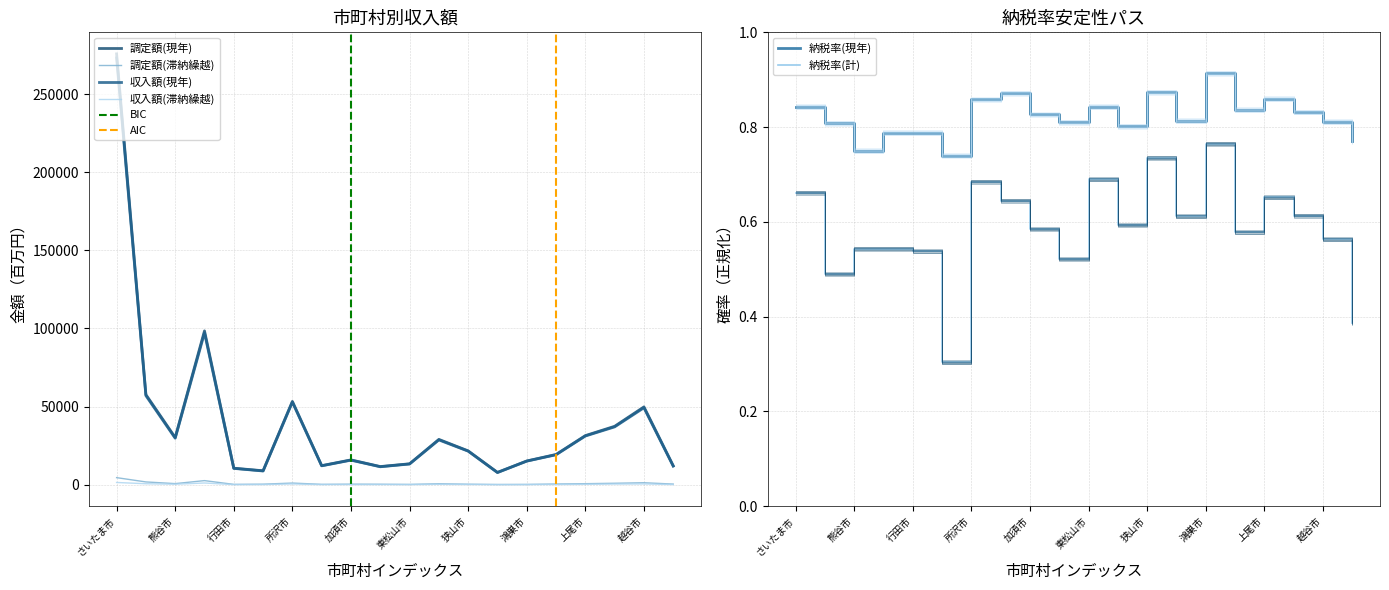

Is the value of 納税率(現年) at 秩父市 greater than the value of 収入額(滞納繰越) at 行田市?

No